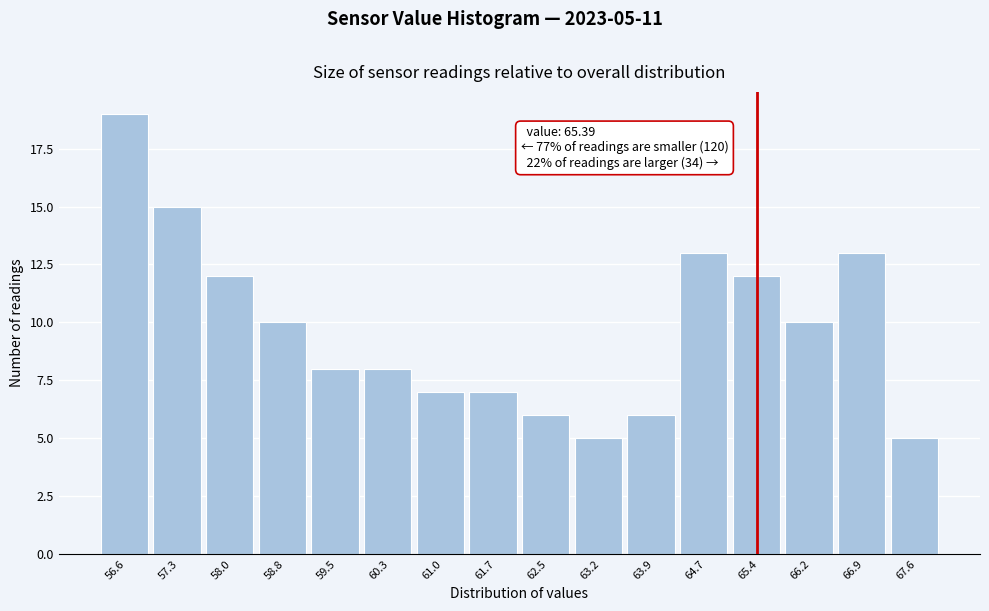

Over which range of the x-axis is the bar tallest?

56.2 to 56.9